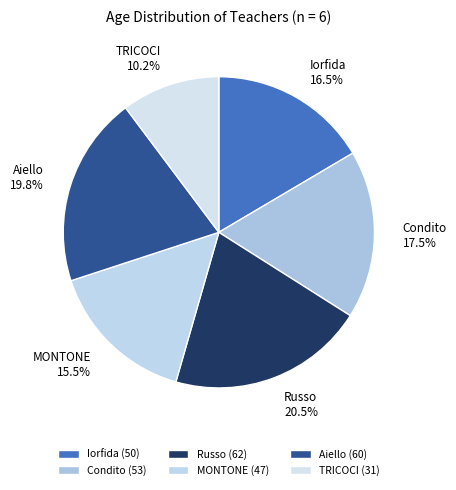

Count the number of slices in the pie.

6